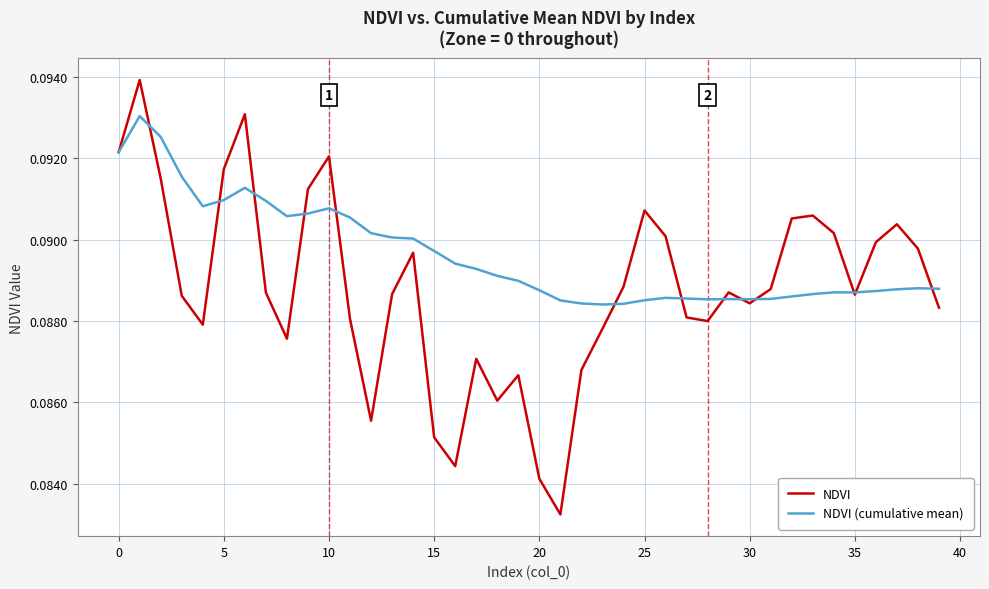

Which series has the largest total across all categories?

NDVI (cumulative mean)